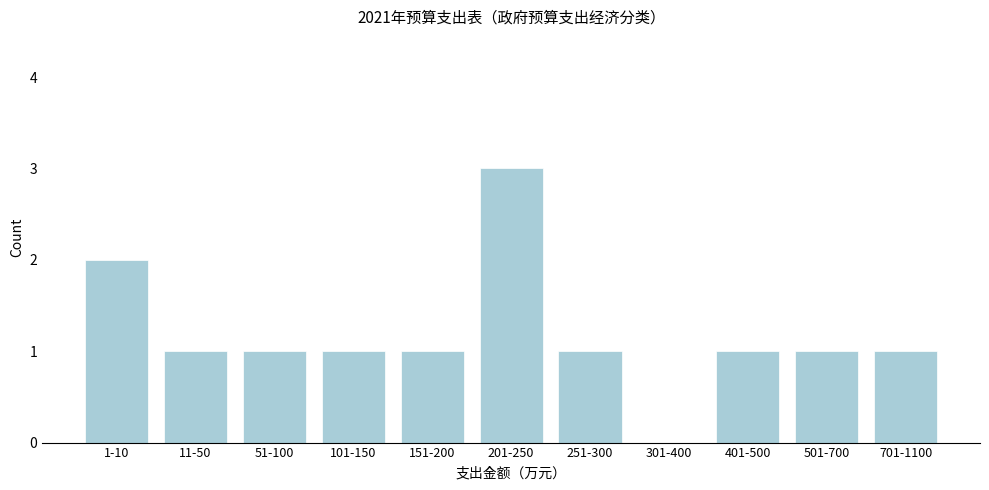

Reading left to right, extract all data points from this chart.

1-10=2	11-50=1	51-100=1	101-150=1	151-200=1	201-250=3	251-300=1	301-400=0	401-500=1	501-700=1	701-1100=1